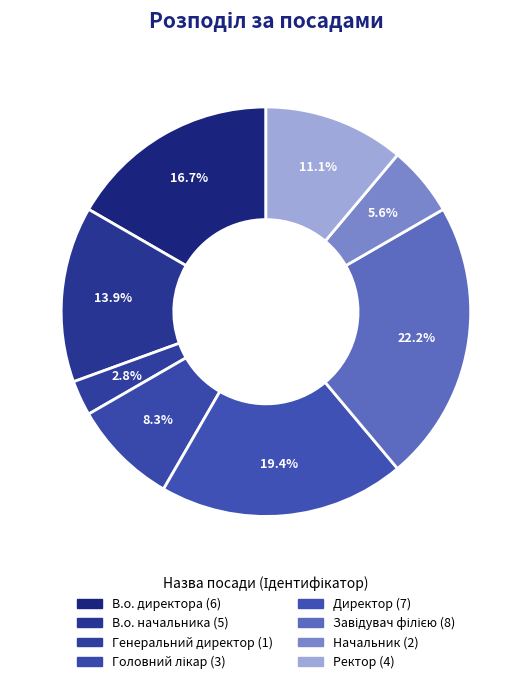

To the nearest percent, what is the difference between the Завідувач філією and Генеральний директор slice percentages?

19%